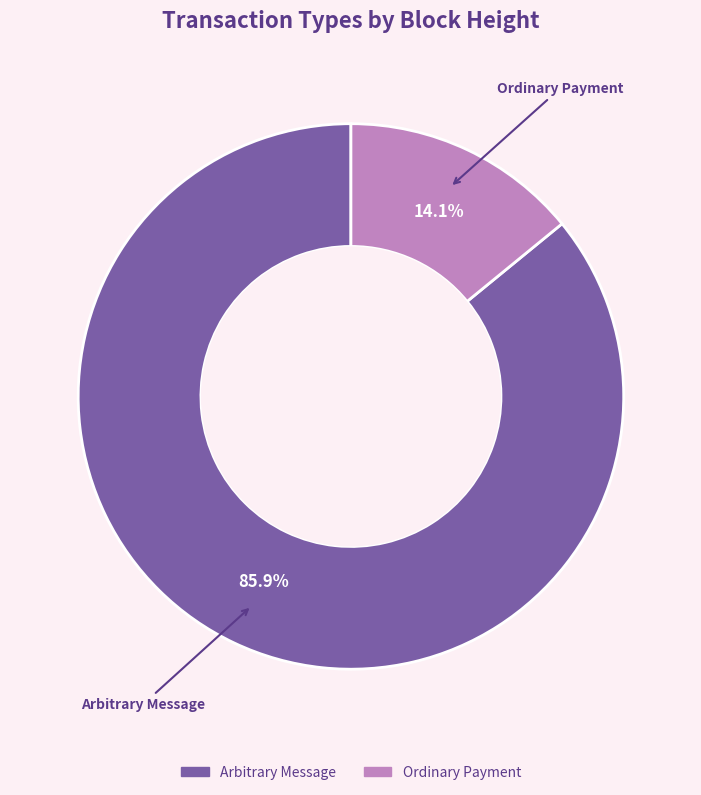

Which slice is the smallest?

Ordinary Payment